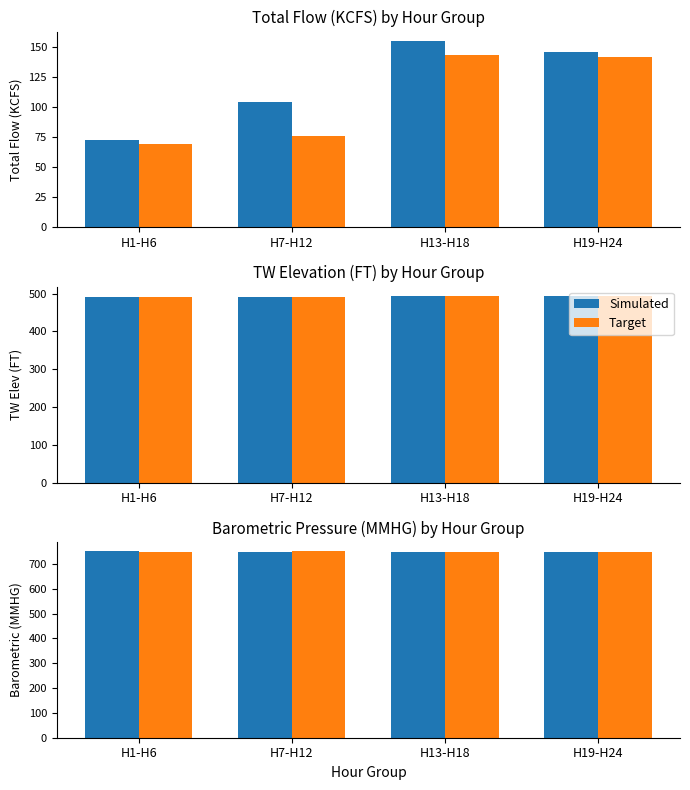

How many bars are there in each group?

2